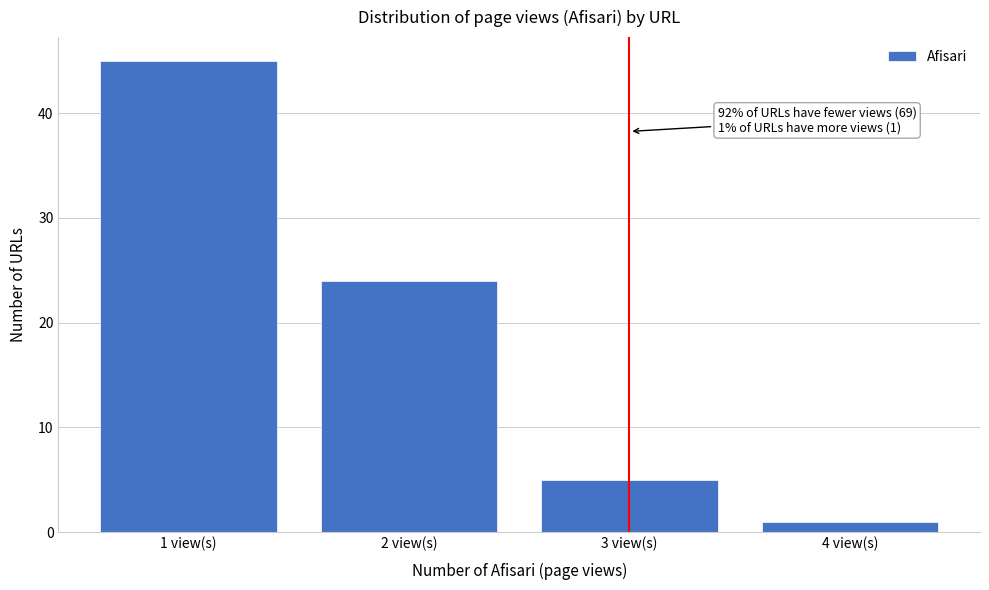

Reading left to right, what are all the values shown in this chart?

1 view(s)=45	2 view(s)=24	3 view(s)=5	4 view(s)=1